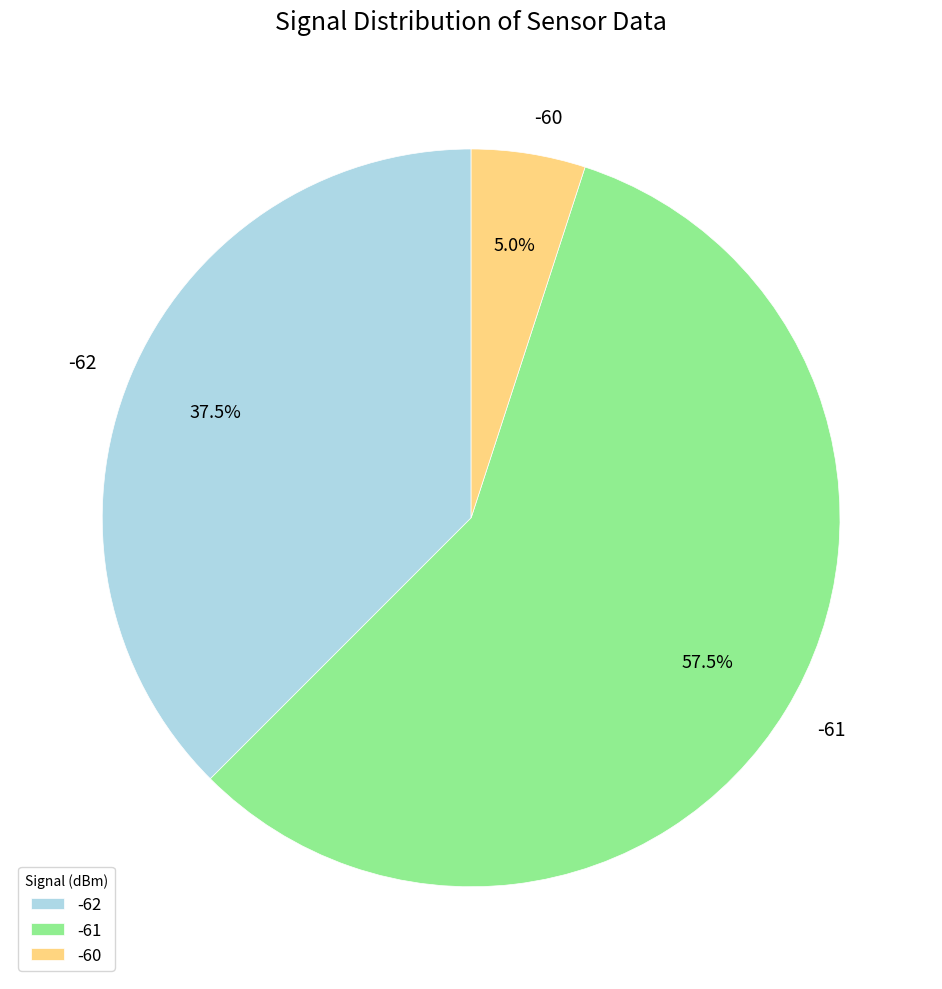

Which slice is the largest?

-61